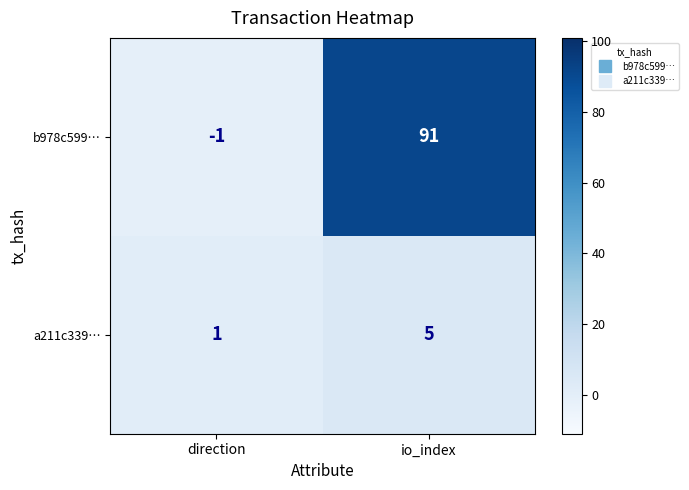

Reading right to left, transcribe all the data shown in this chart.

b978c599…: io_index=91	direction=-1
a211c339…: io_index=5	direction=1